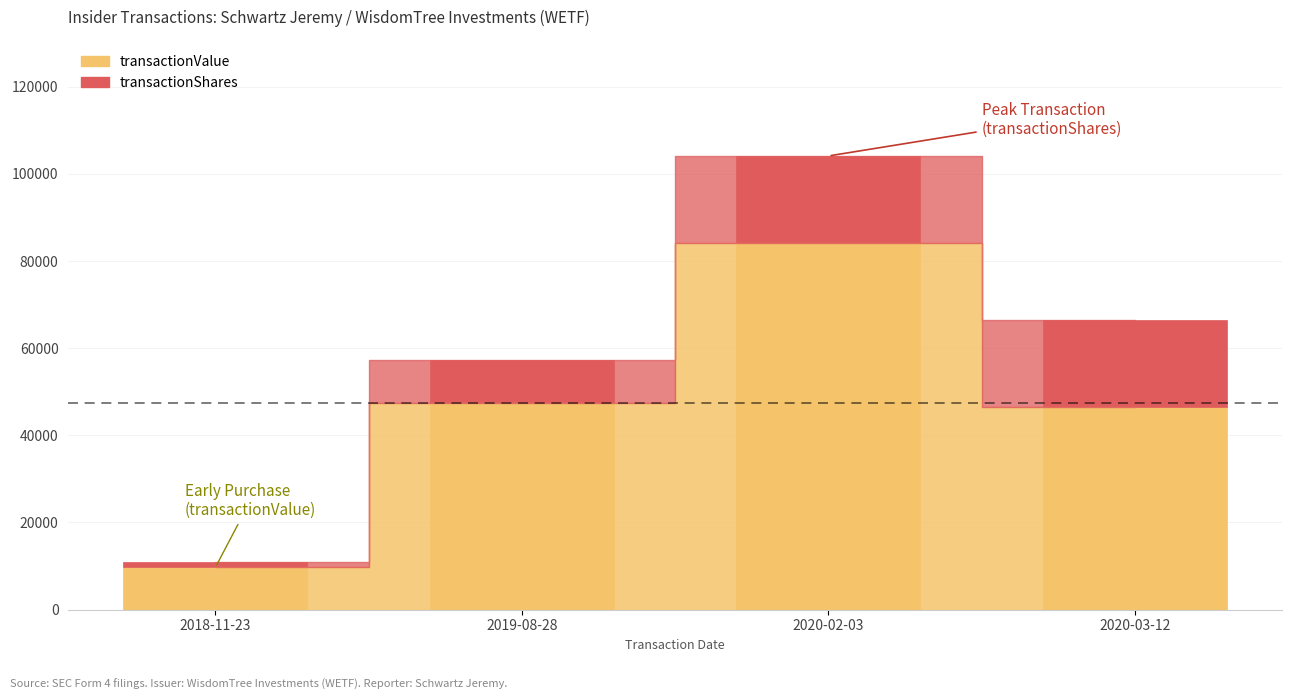

What is the sum of all transactionValue values?

187446